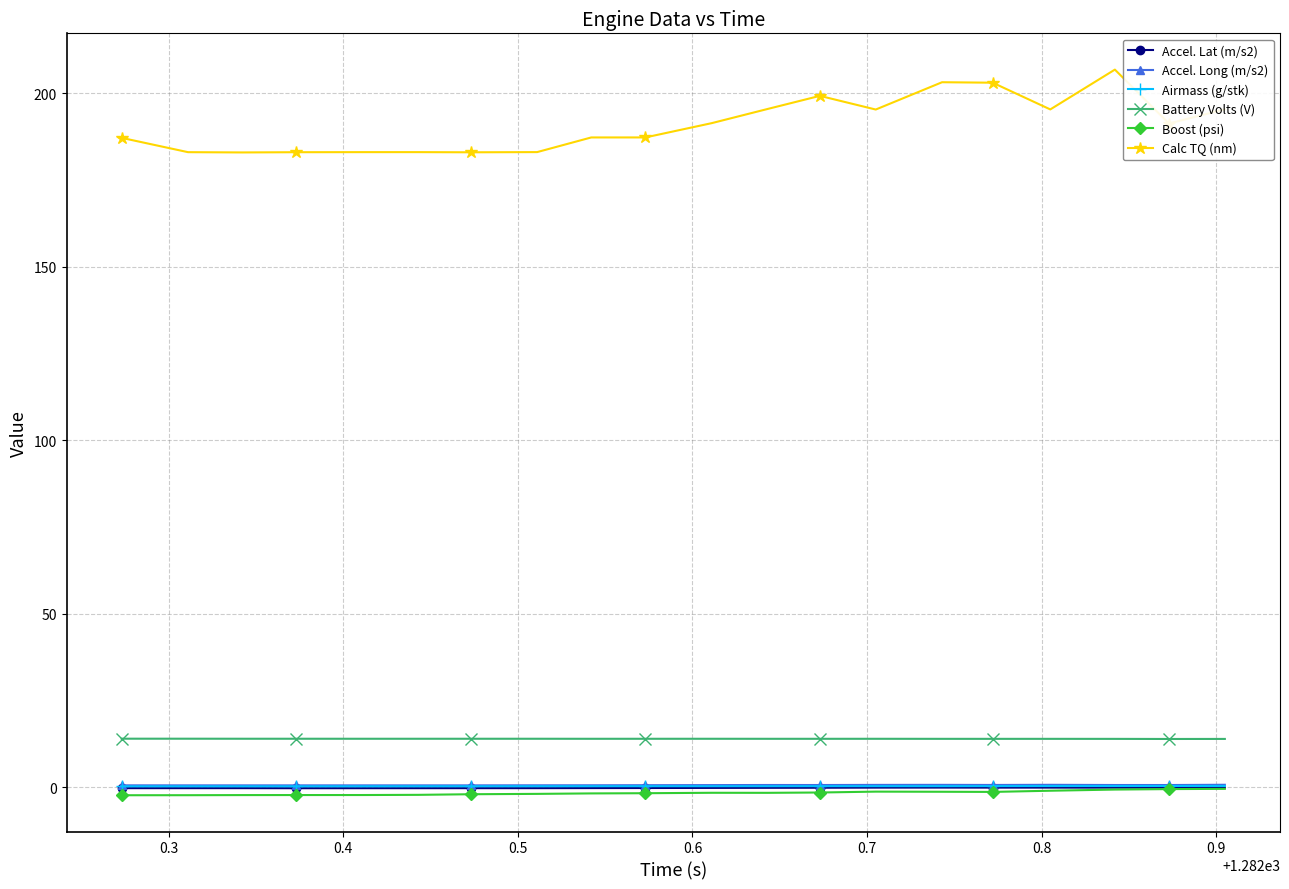

Is this an area chart (filled region under the line)?

No